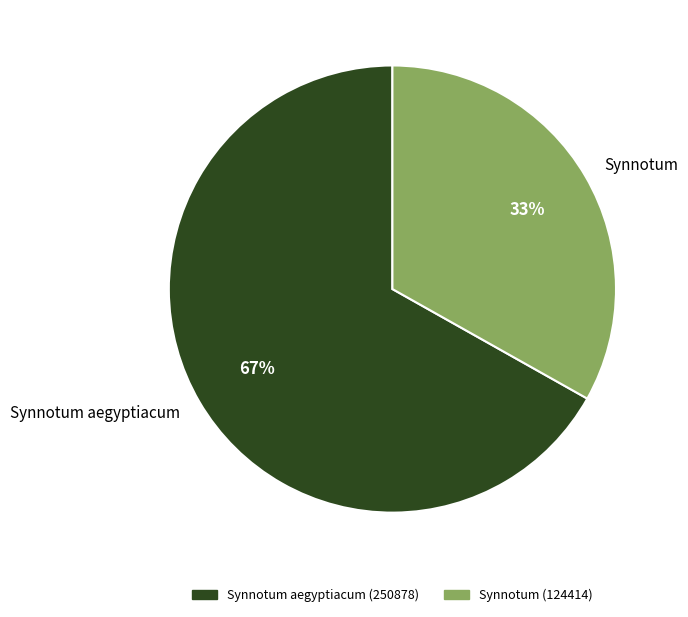

Which slice is the smallest?

Synnotum